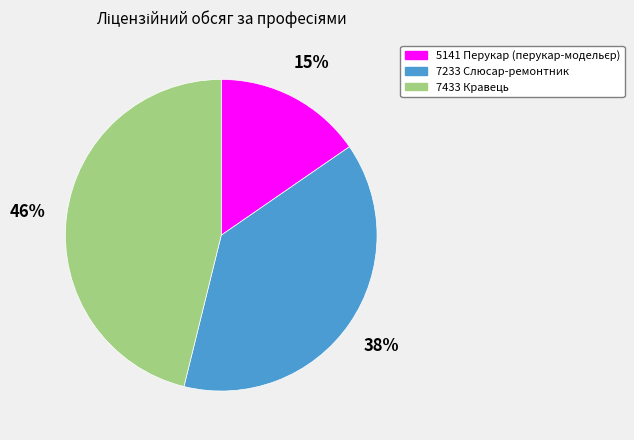

To the nearest percent, what portion does 7233 Слюсар-ремонтник represent?

38%